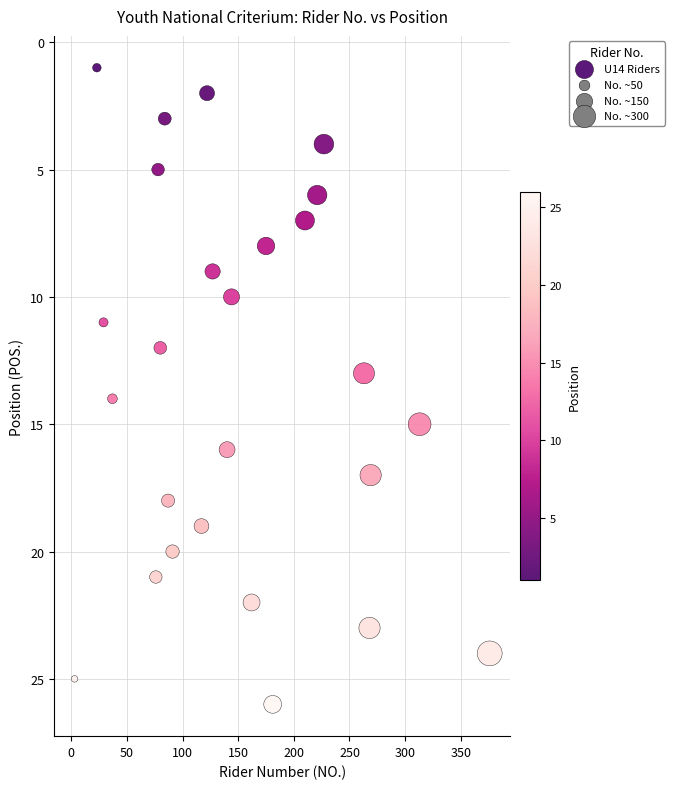

What is the range of Y values (max minus min)?

25